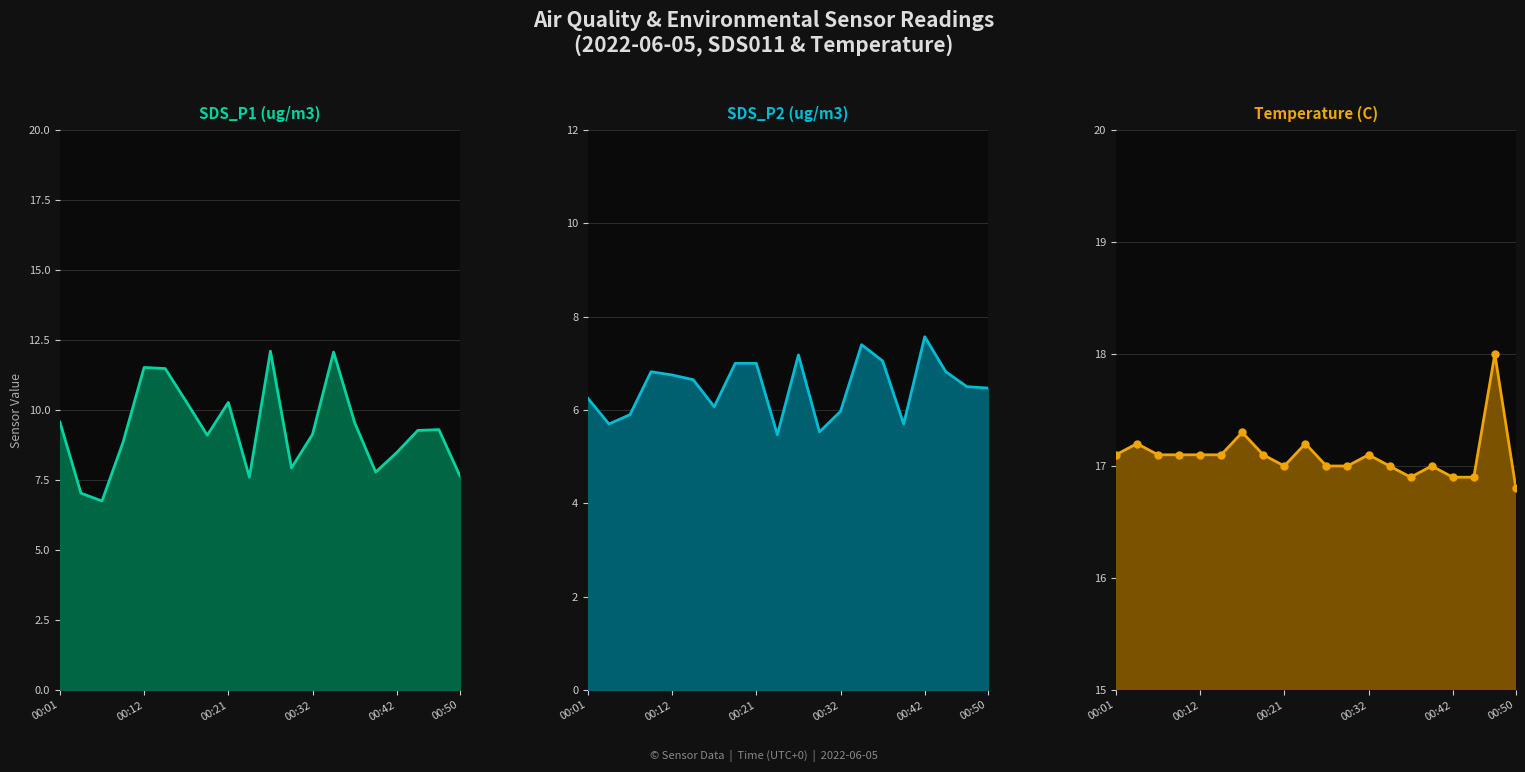

Reading right to left, list all the values displayed in this chart.

SDS_P1 (ug/m3): 7.7	9.3	9.3	8.5	7.8	9.6	12.1	9.1	7.9	12.1	7.6	10.3	9.1	10.3	11.5	11.5	8.8	6.8	7.0	9.6
SDS_P2 (ug/m3): 6.5	6.5	6.8	7.6	5.7	7.0	7.4	6.0	5.5	7.2	5.5	7.0	7.0	6.1	6.7	6.8	6.8	5.9	5.7	6.2
Temperature (C): 16.8	18.0	16.9	16.9	17.0	16.9	17.0	17.1	17.0	17.0	17.2	17.0	17.1	17.3	17.1	17.1	17.1	17.1	17.2	17.1
Temperature (C) markers: 16.8	18.0	16.9	16.9	17.0	16.9	17.0	17.1	17.0	17.0	17.2	17.0	17.1	17.3	17.1	17.1	17.1	17.1	17.2	17.1